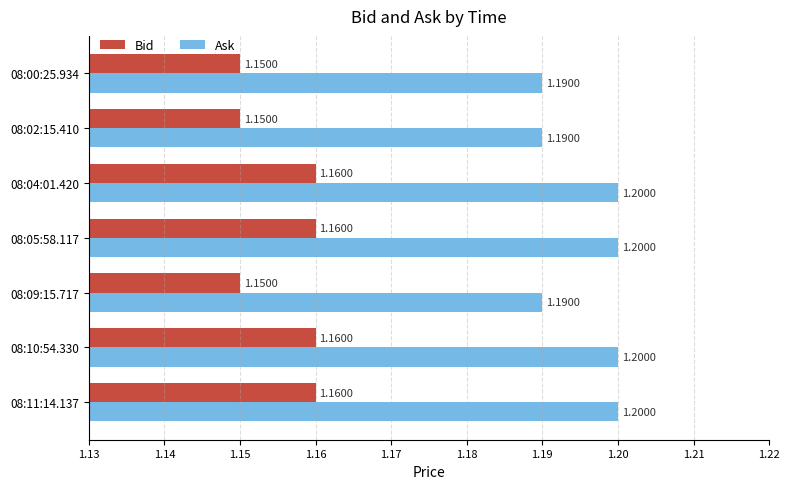

What is the average value of the Ask series?

1.2